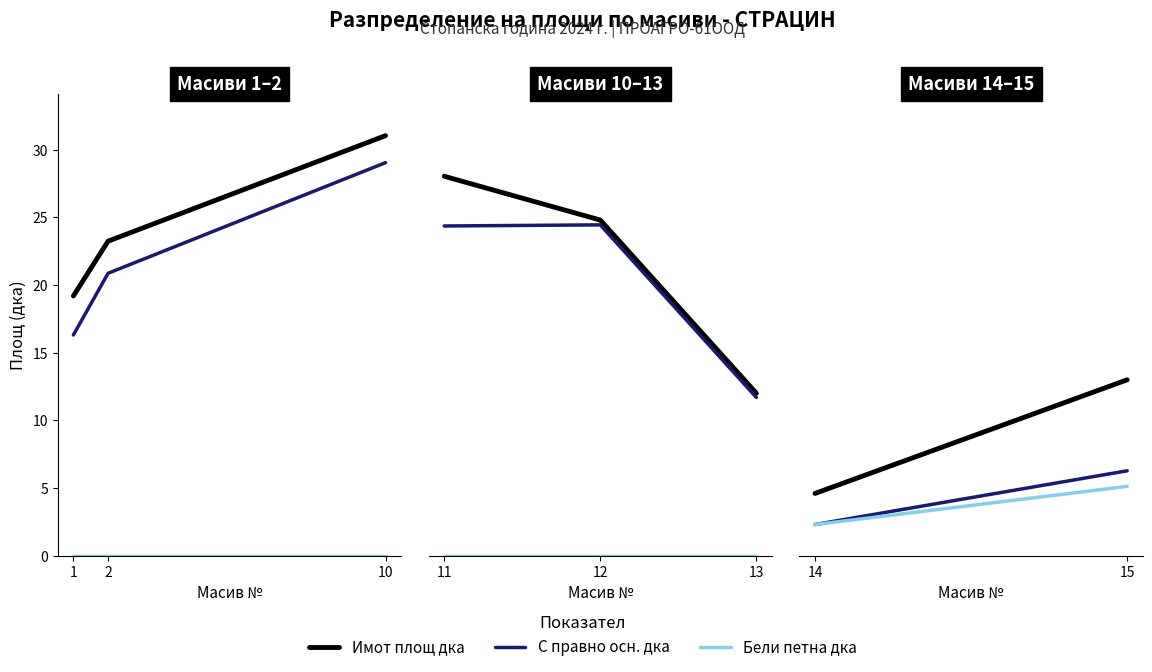

Which label corresponds to the smallest value in the chart?

14